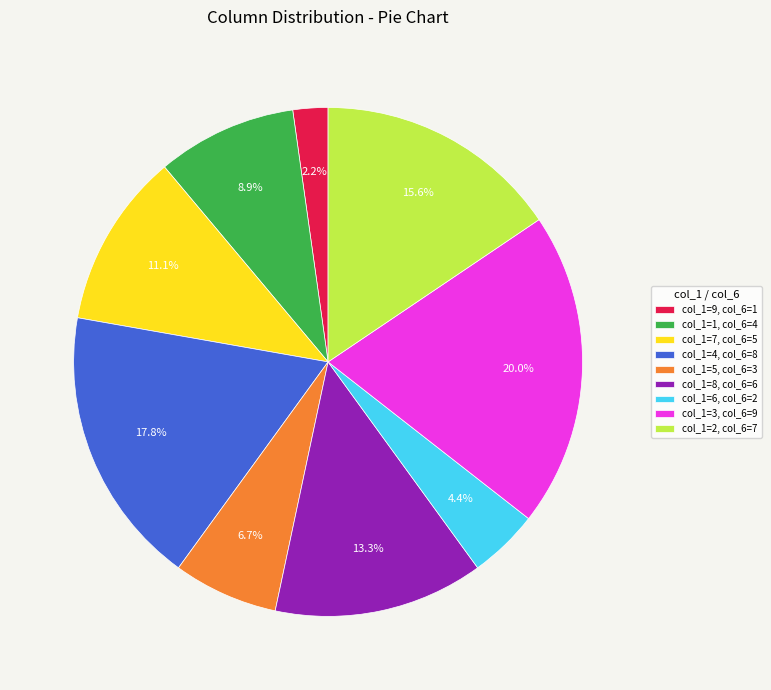

Is col_1=5, col_6=3 the majority of the pie?

No